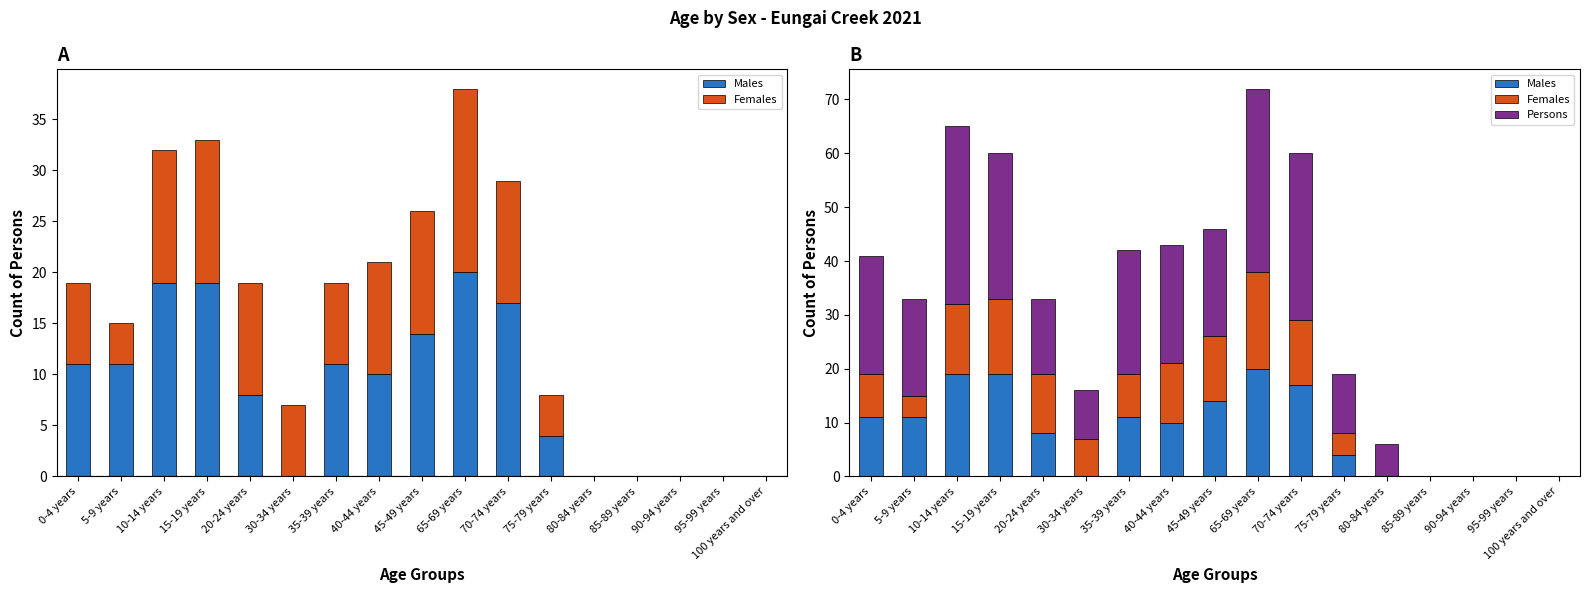

Reading left to right, what are all the values shown in this chart?

Males: 0-4 years=11	5-9 years=11	10-14 years=19	15-19 years=19	20-24 years=8	30-34 years=0	35-39 years=11	40-44 years=10	45-49 years=14	65-69 years=20	70-74 years=17	75-79 years=4	80-84 years=0	85-89 years=0	90-94 years=0	95-99 years=0	100 years and over=0
Females: 0-4 years=8	5-9 years=4	10-14 years=13	15-19 years=14	20-24 years=11	30-34 years=7	35-39 years=8	40-44 years=11	45-49 years=12	65-69 years=18	70-74 years=12	75-79 years=4	80-84 years=0	85-89 years=0	90-94 years=0	95-99 years=0	100 years and over=0
Persons: 0-4 years=22	5-9 years=18	10-14 years=33	15-19 years=27	20-24 years=14	30-34 years=9	35-39 years=23	40-44 years=22	45-49 years=20	65-69 years=34	70-74 years=31	75-79 years=11	80-84 years=6	85-89 years=0	90-94 years=0	95-99 years=0	100 years and over=0